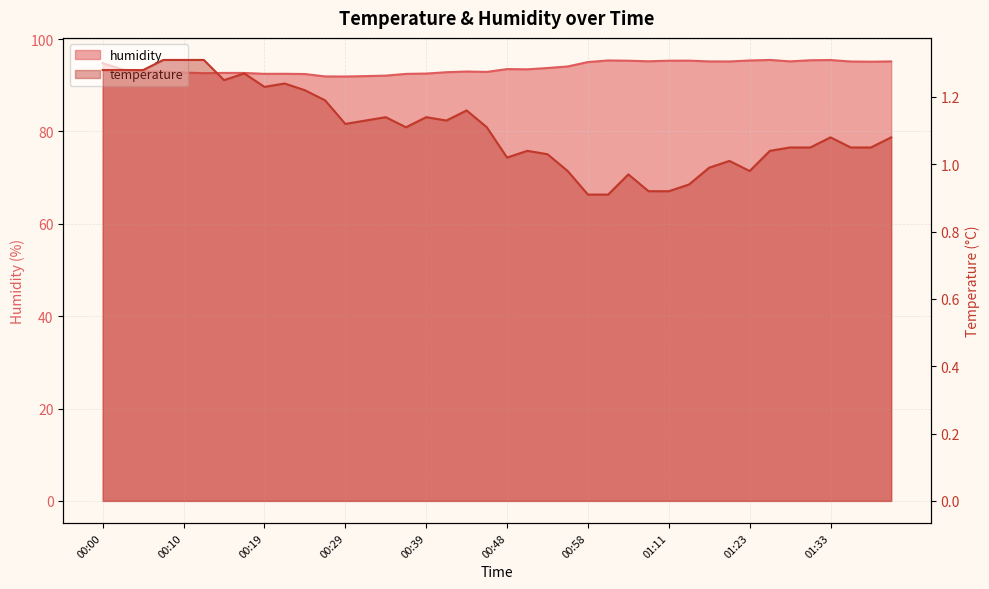

True or false: humidity and temperature intersect in this chart.

False